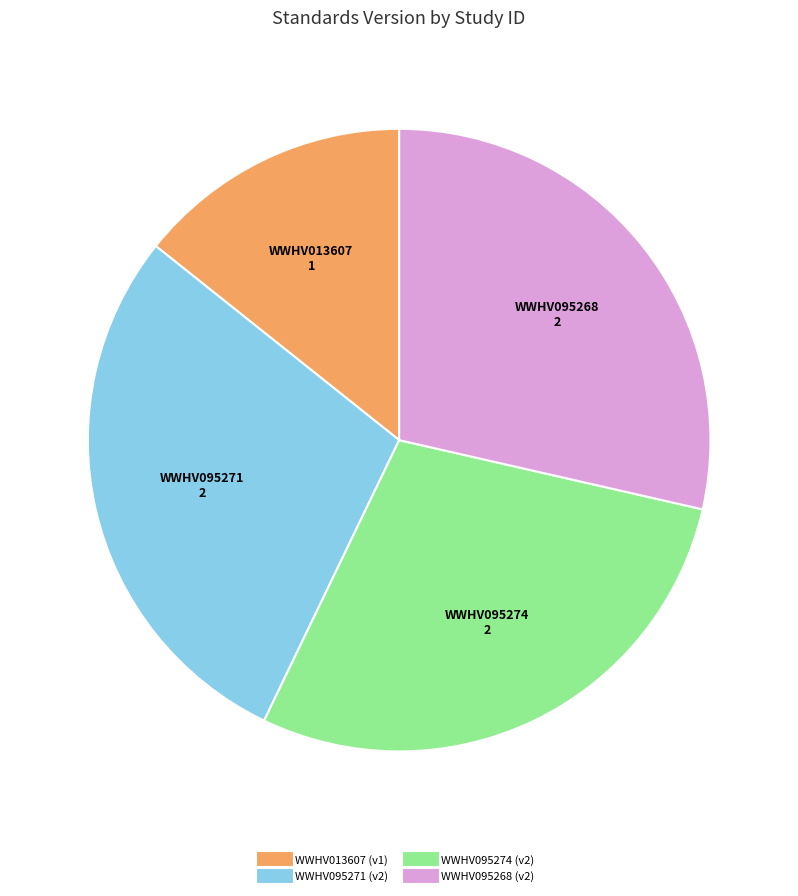

Does WWHV095274 represent more than half of the total?

No